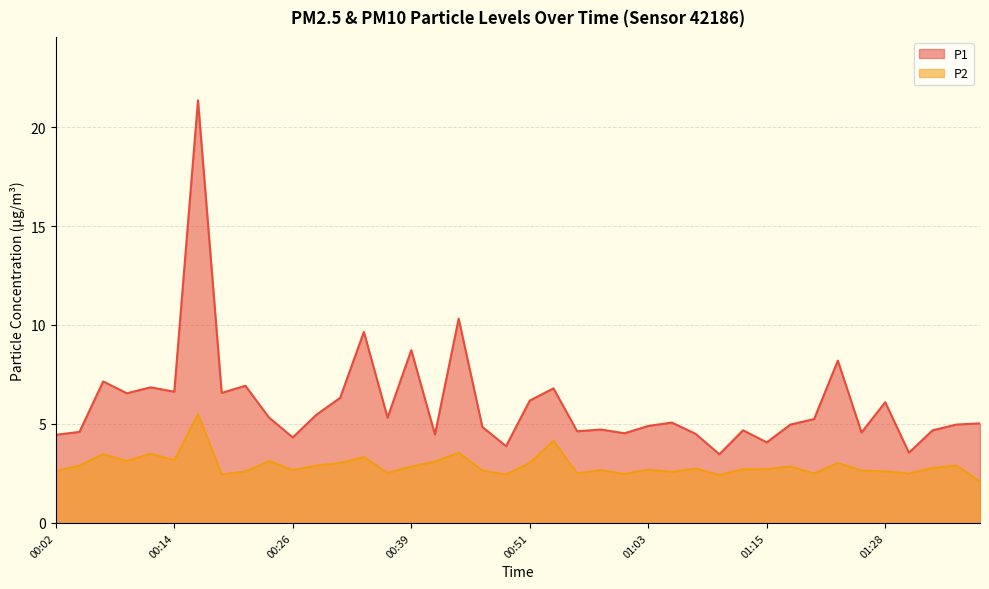

Is the value of P2 at 00:09 greater than the value of P1 at 01:13?

No